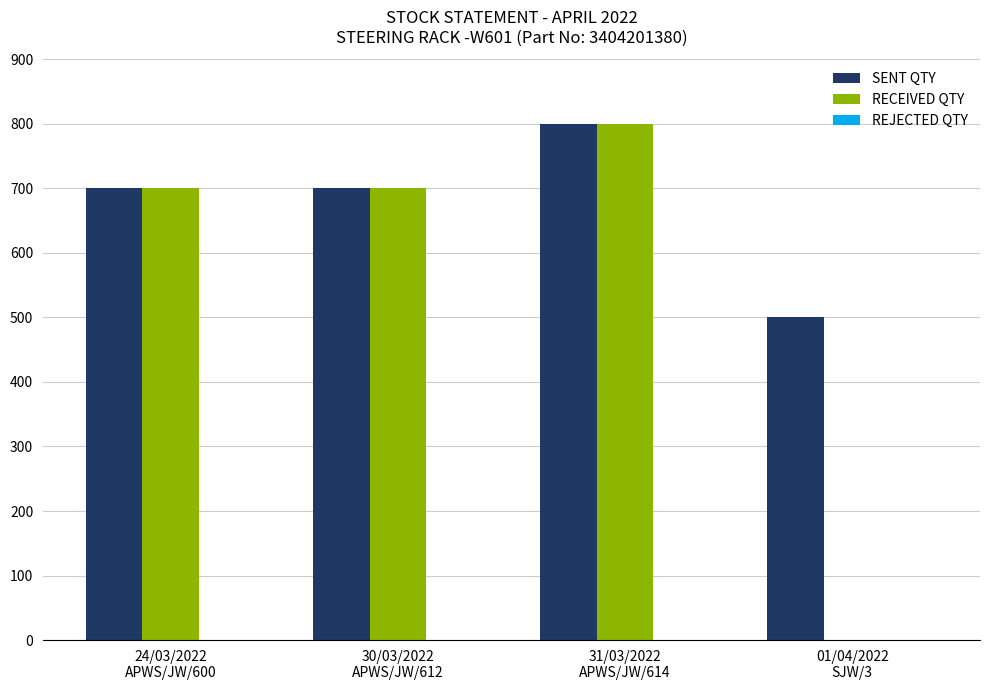

What is the sum of all RECEIVED QTY values?

2200